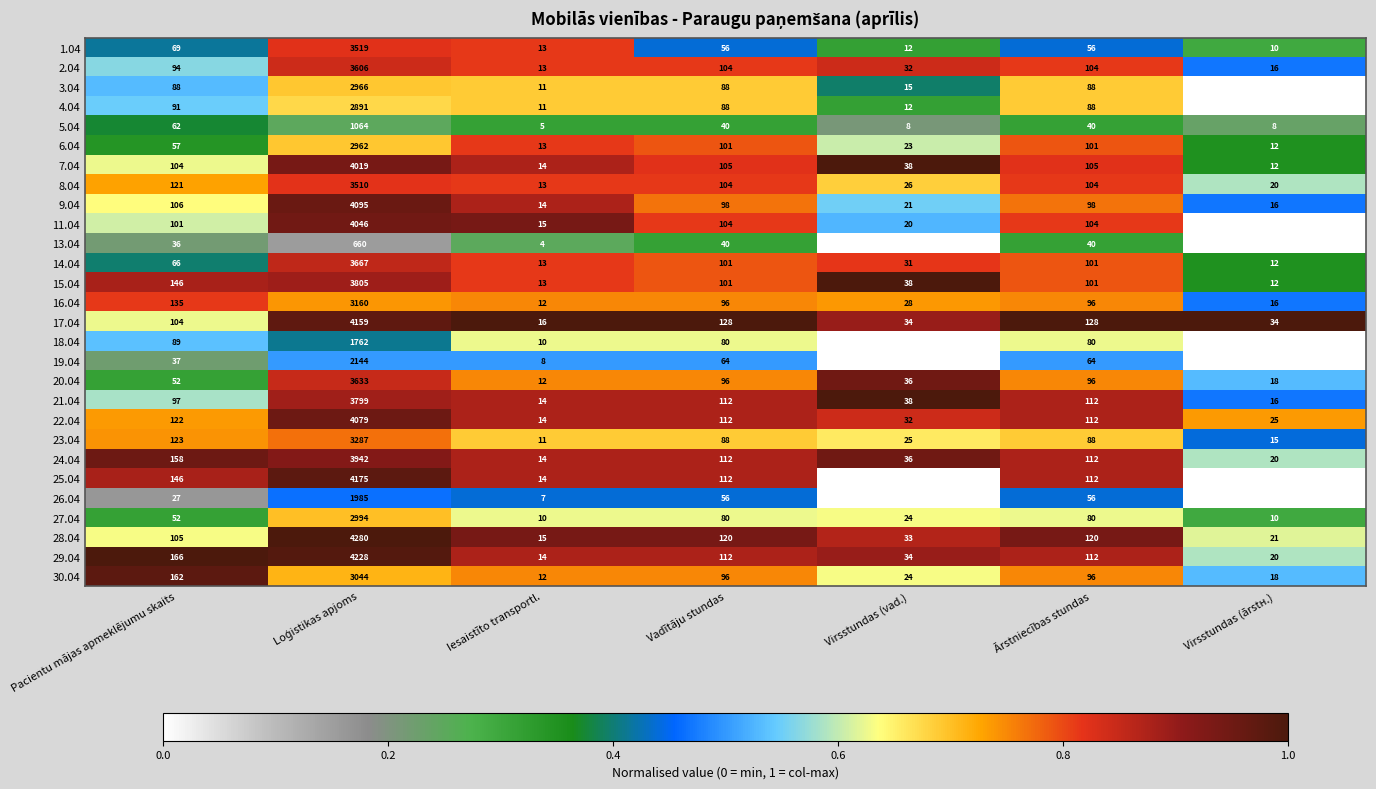

What is the difference between the maximum and minimum values in the 18.04 series?

1762